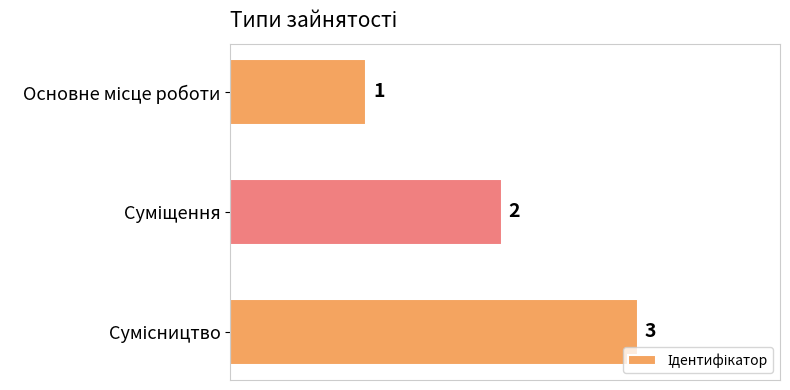

How many data points are less than 2?

1